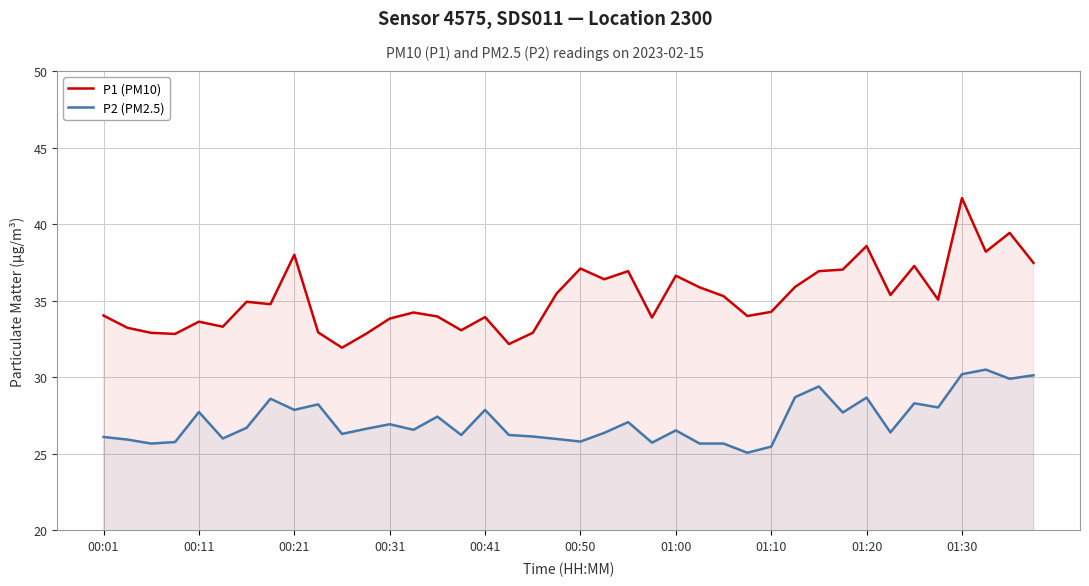

List the series in order of their overall mean, lowest first.

P2 (PM2.5), P1 (PM10)